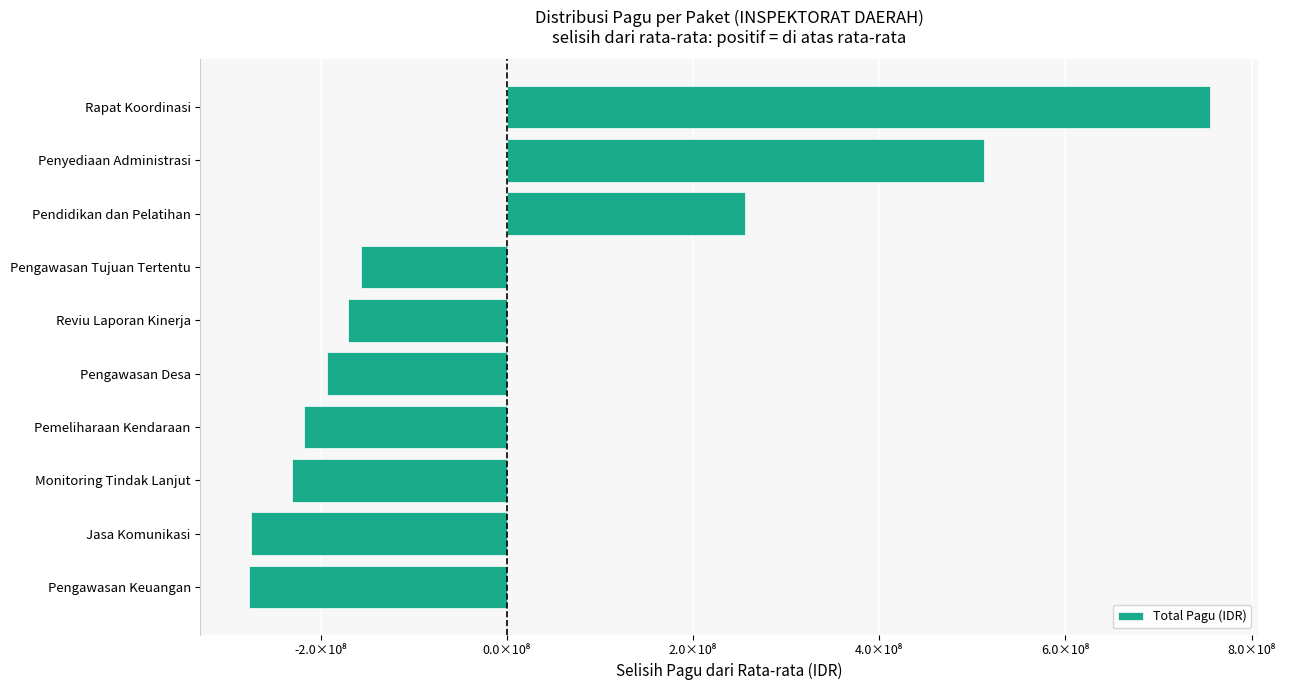

Are the bars horizontal?

Yes